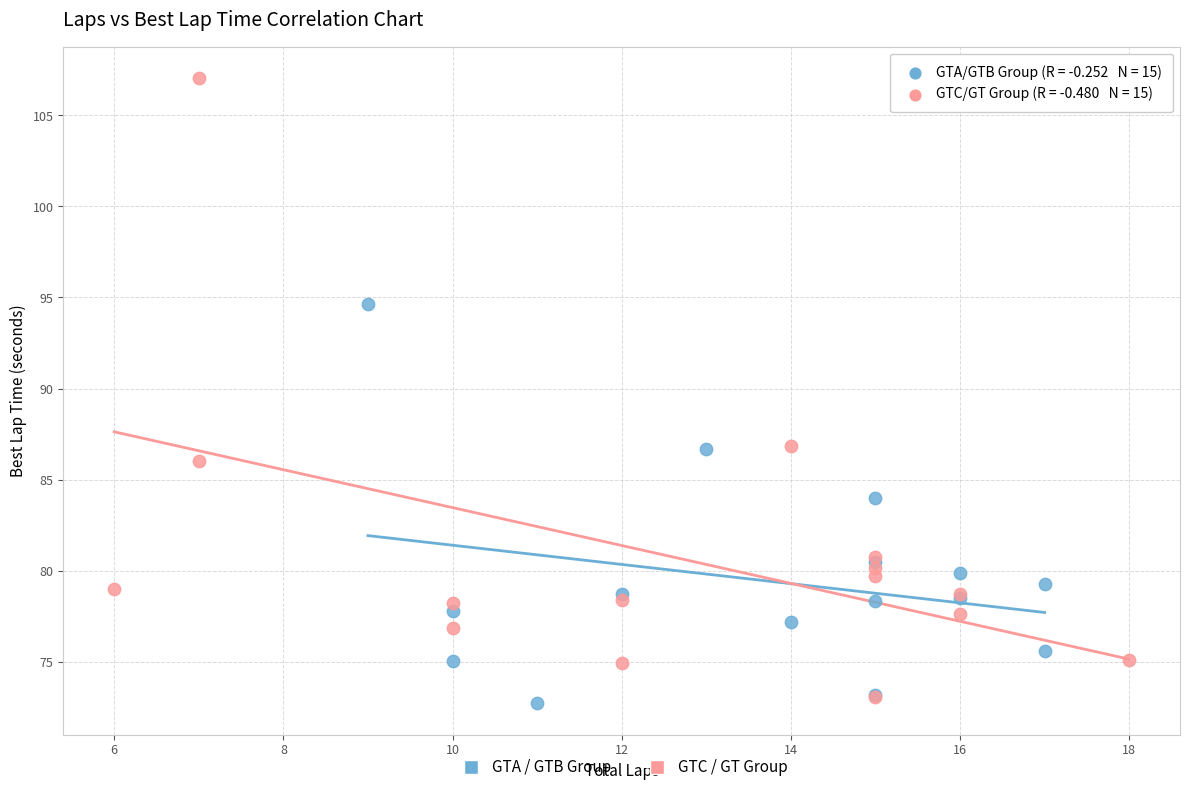

Which series has the widest spread of Y values?

GTC / GT Group